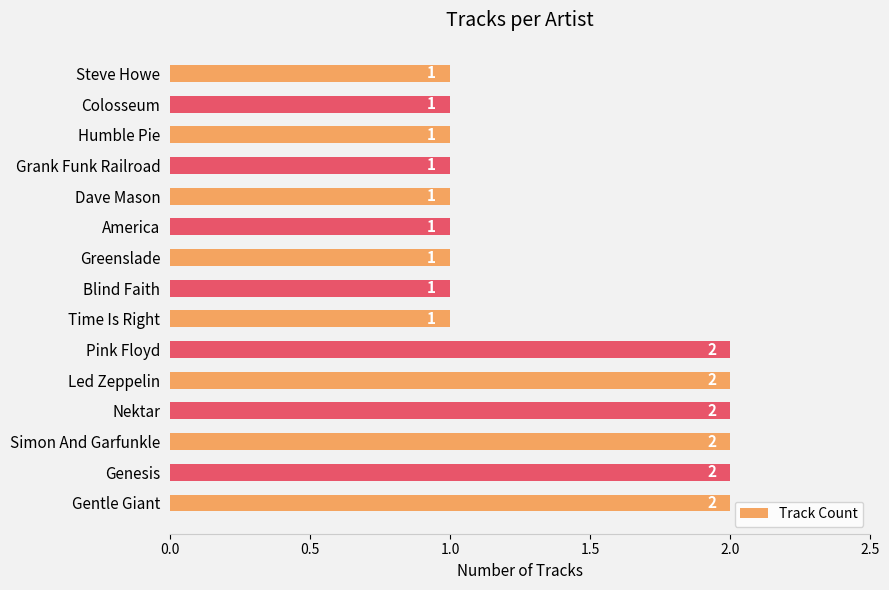

What is the difference between the maximum and minimum values?

1